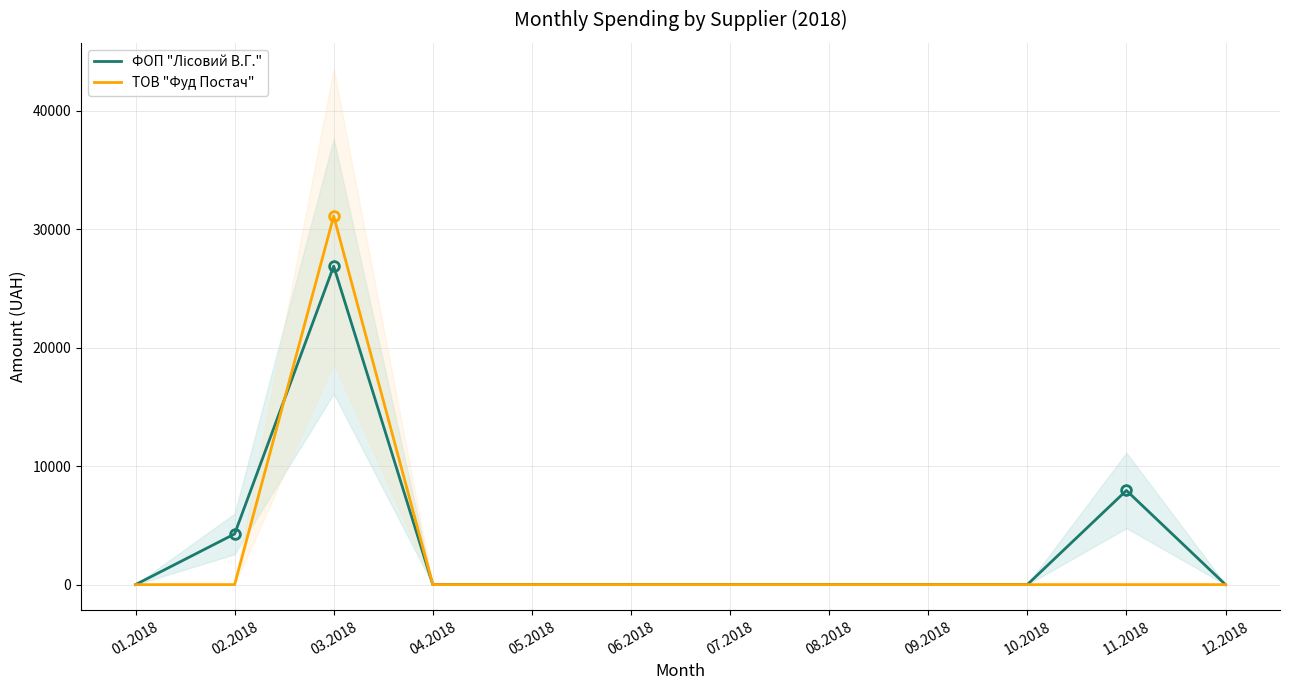

Is it true that ФОП "Лісовий В.Г." equals 0.0 at 08.2018?

True